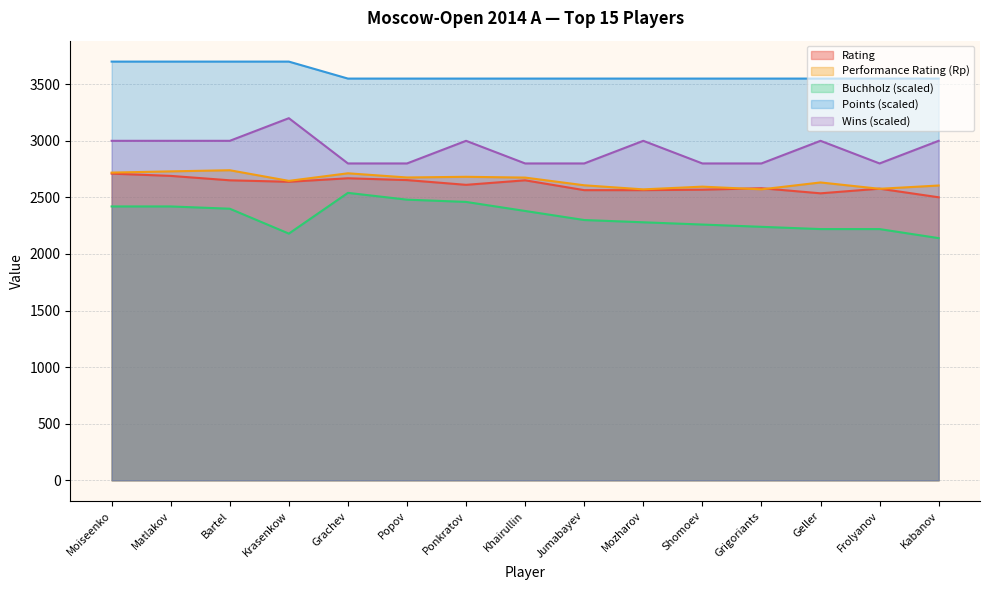

What is the label of the 9th point from the left?

Jumabayev